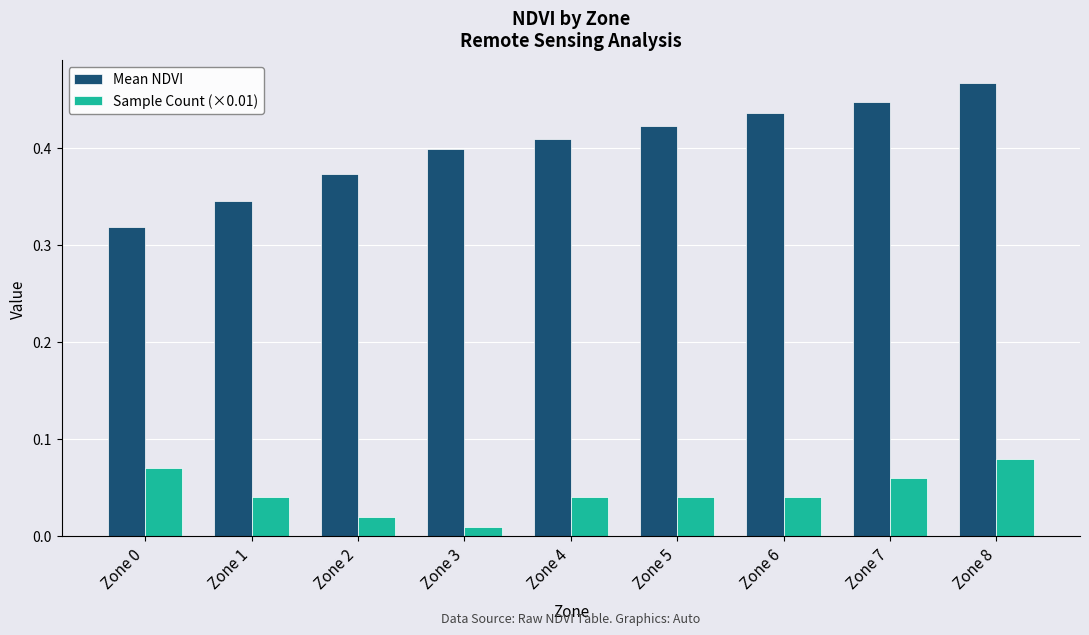

What is the sum of all Mean NDVI values?

3.6